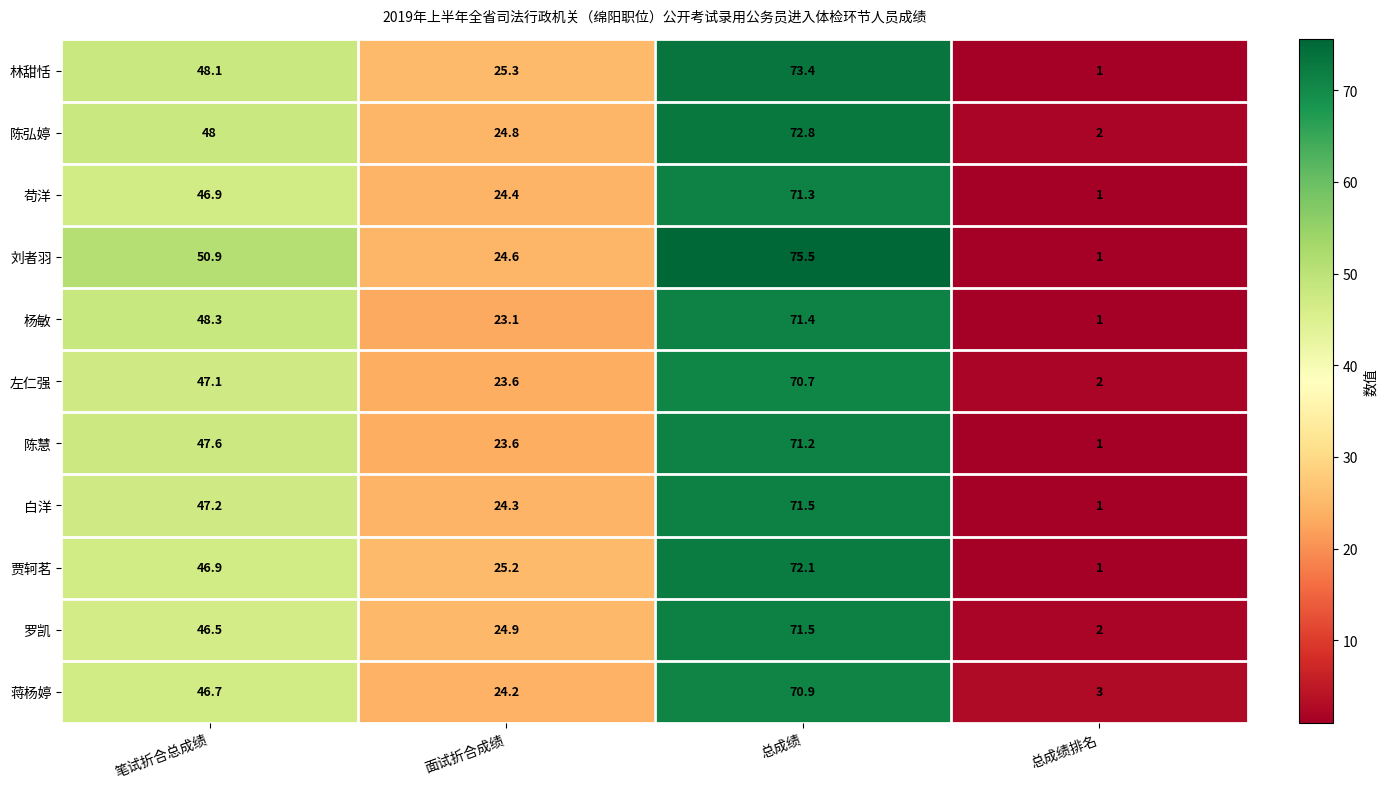

What is the total value across all series at 总成绩排名?

16.0